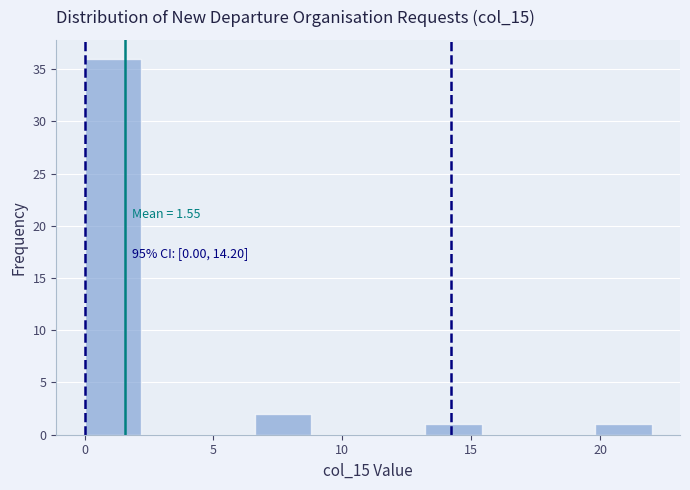

Which range on the x-axis has the tallest bar?

0.0 to 2.2